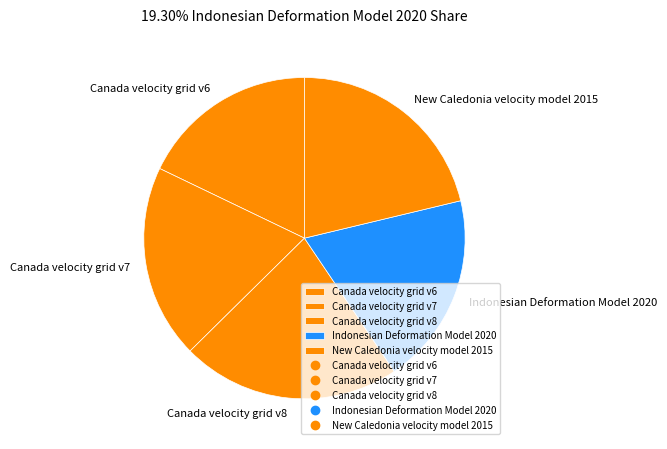

Count the number of slices in the pie.

5